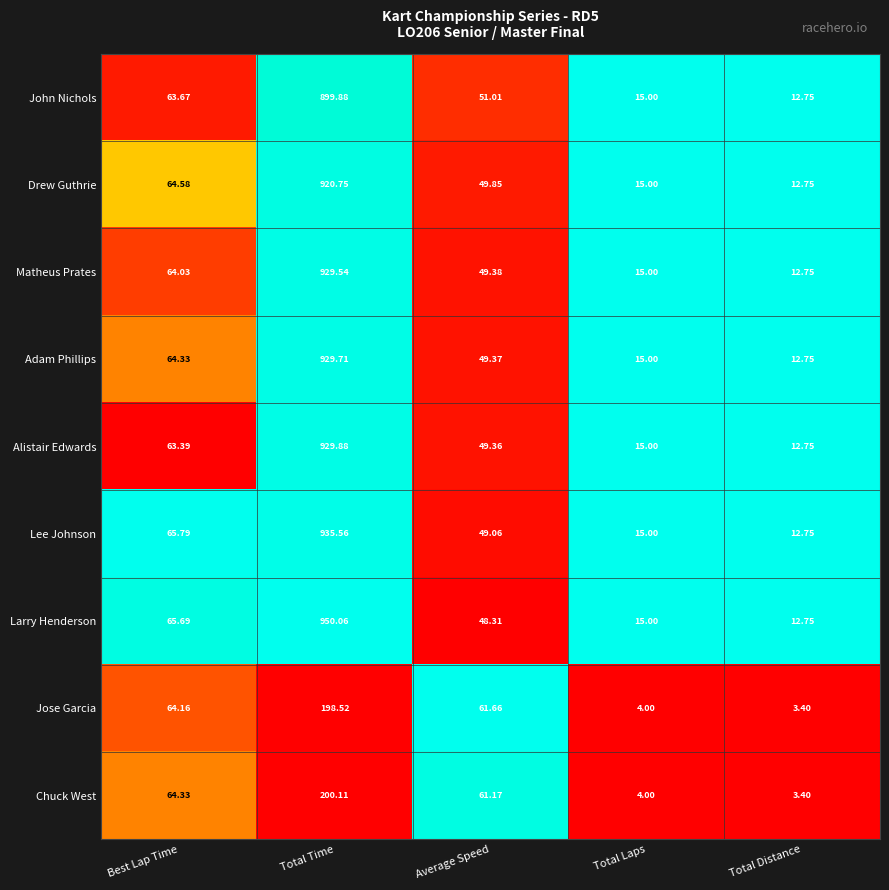

Which series has the largest range (max minus min)?

Larry Henderson